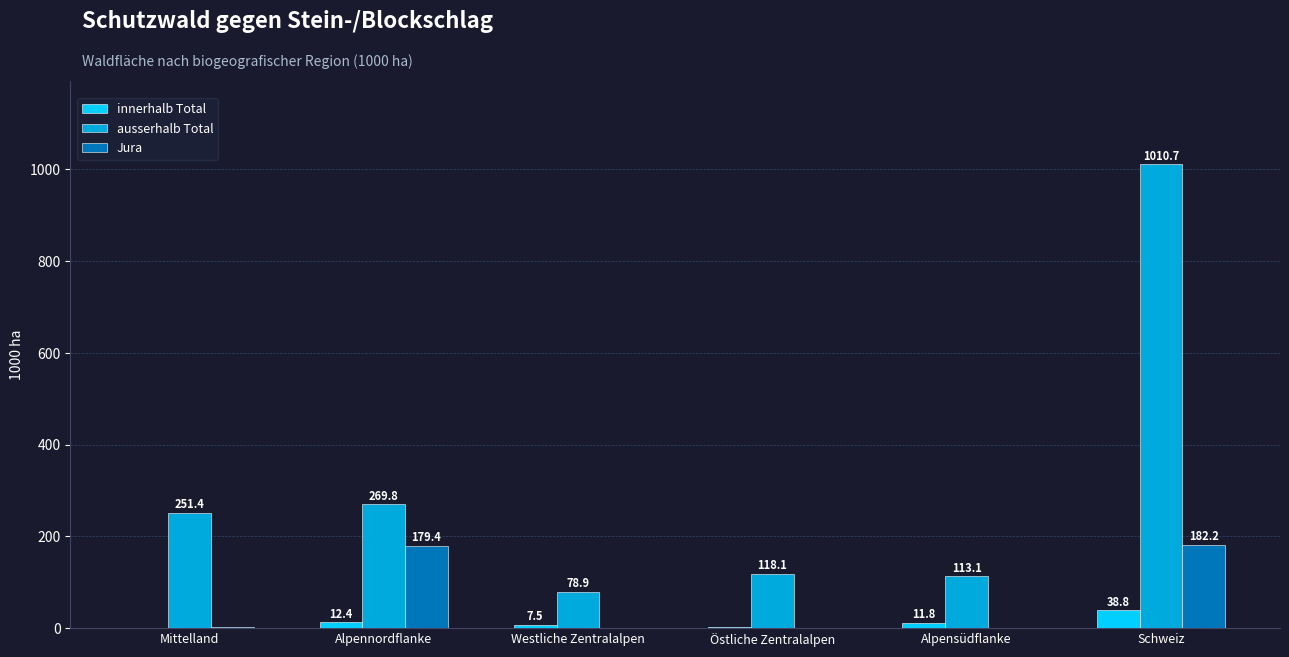

True or false: ausserhalb Total has a value of 269.8 at Alpennordflanke.

True